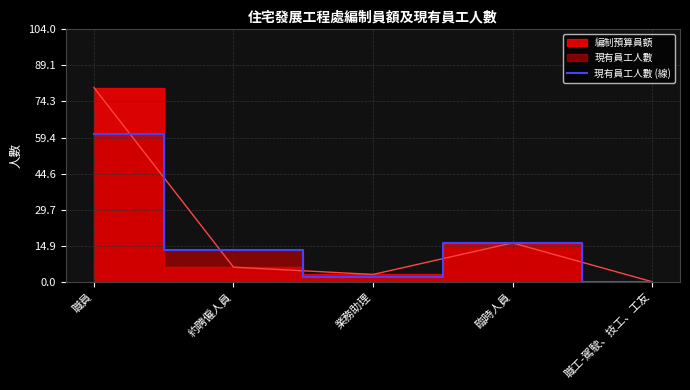

Where is the data nearest to the value 30?

臨時人員